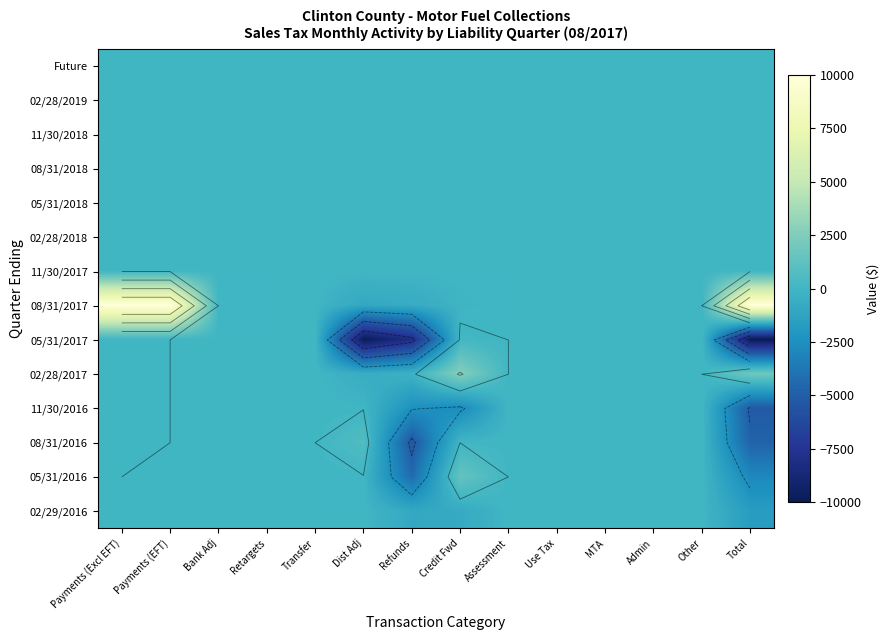

Which series has the widest spread of values?

08/31/2017